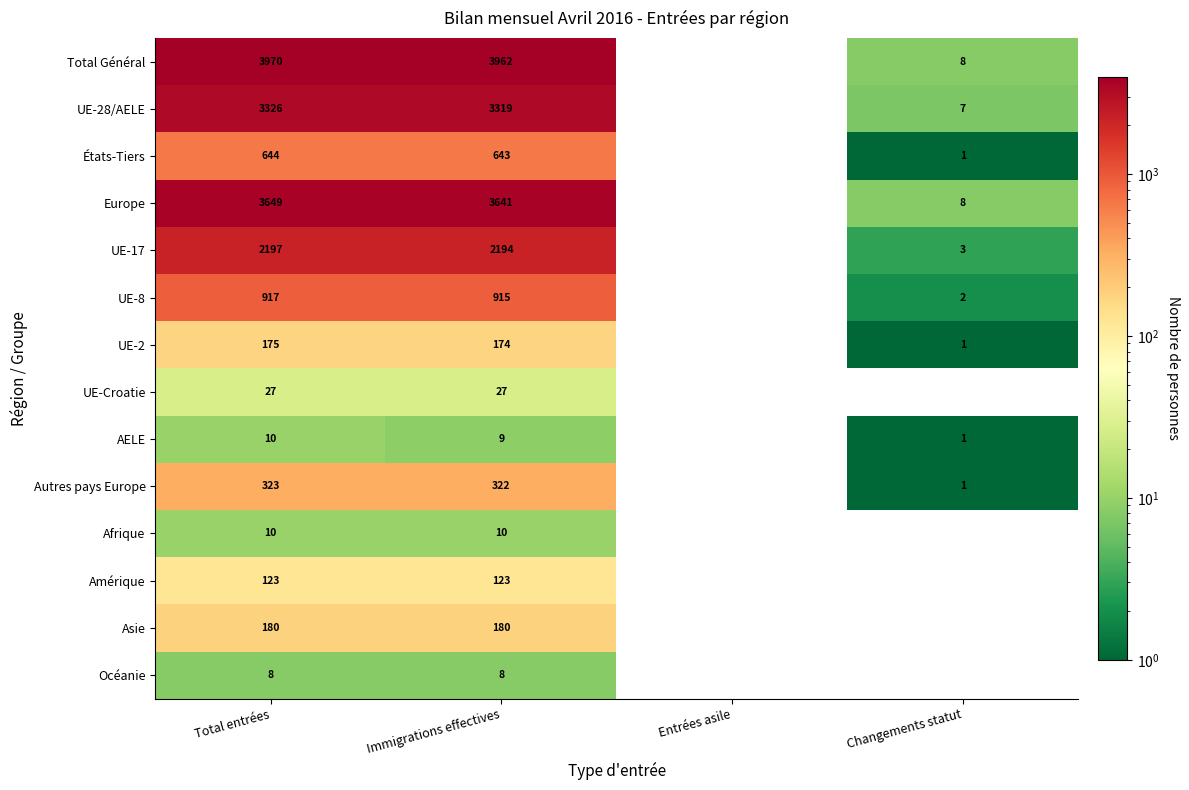

At Immigrations effectives, list the series in order from smallest to largest.

Océanie, AELE, Afrique, UE-Croatie, Amérique, UE-2, Asie, Autres pays Europe, États-Tiers, UE-8, UE-17, UE-28/AELE, Europe, Total Général